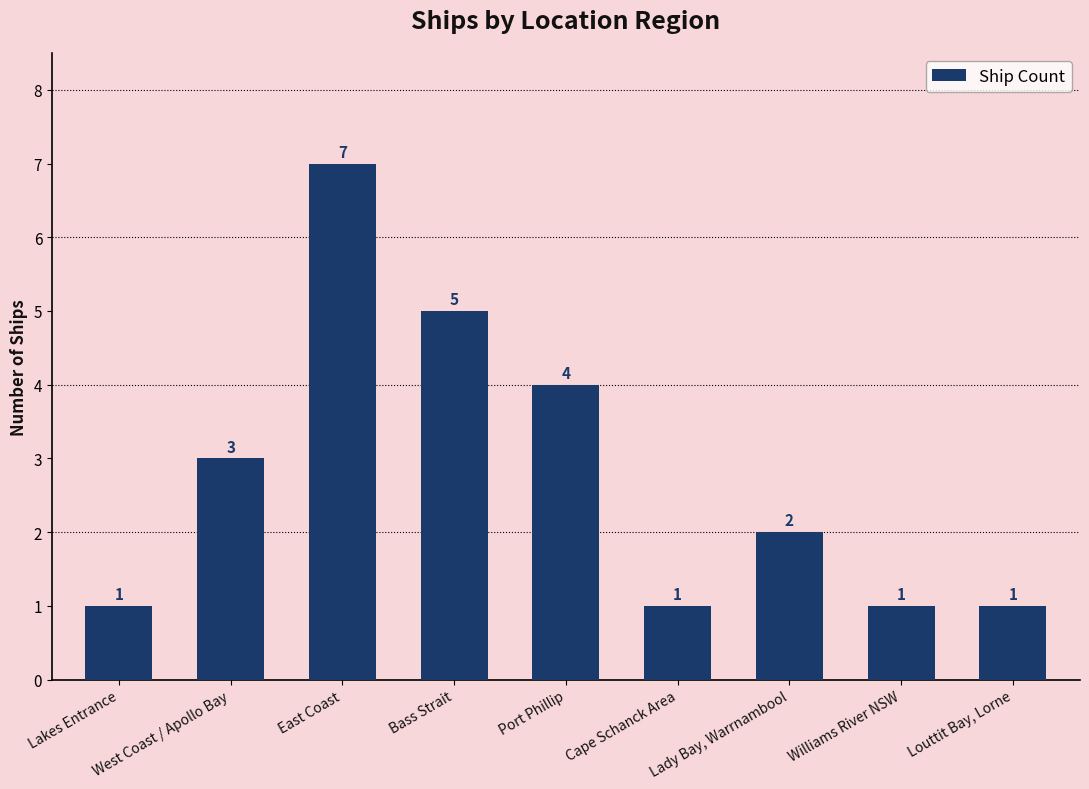

How many series are shown in this chart?

1